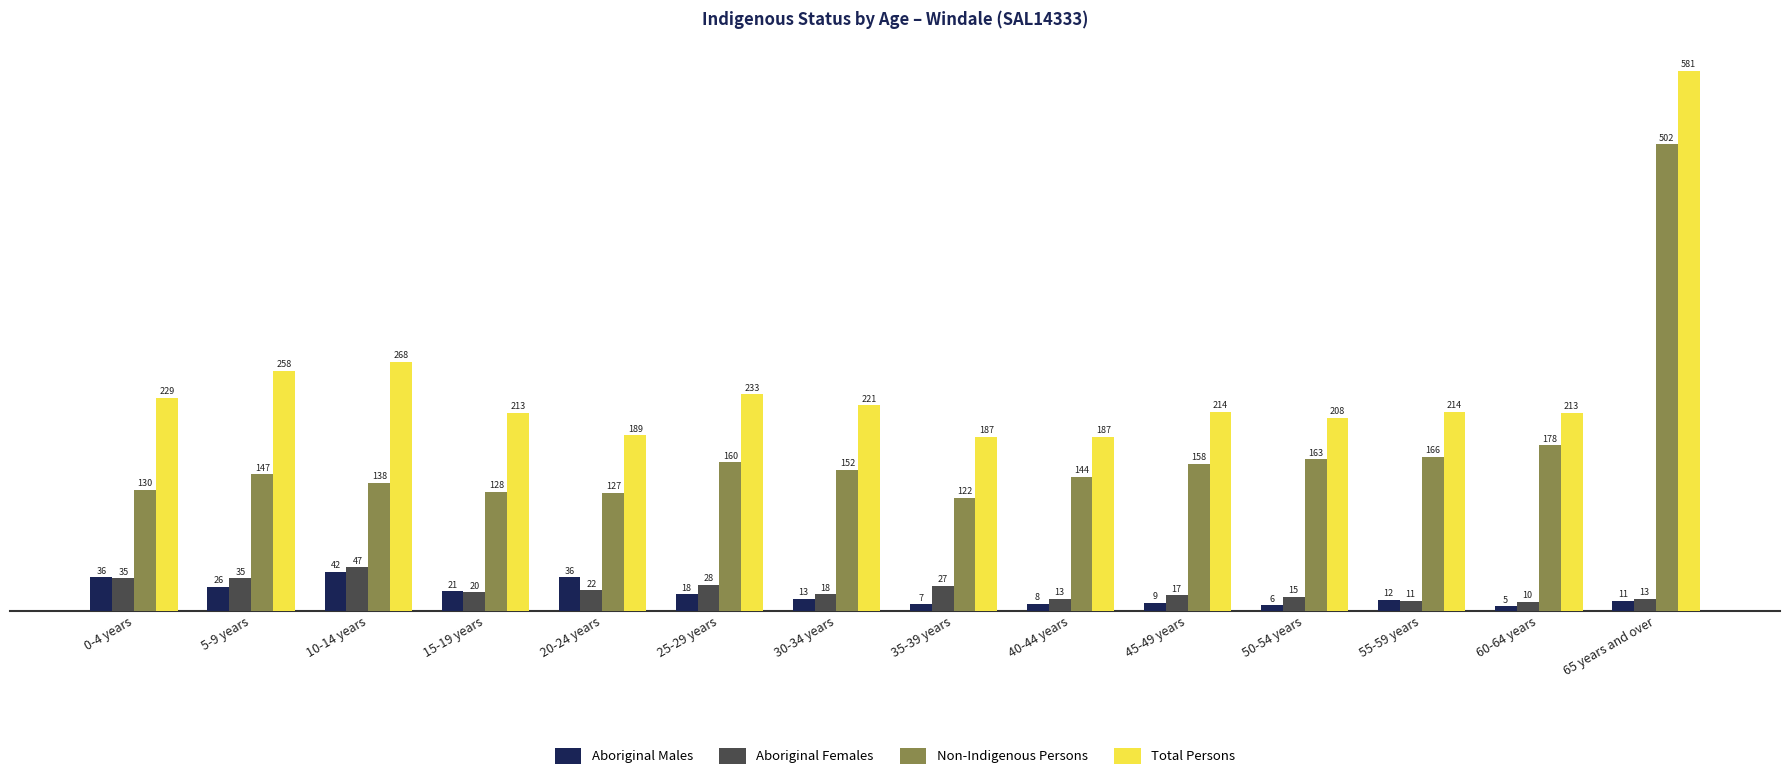

The value of Non-Indigenous Persons at 15-19 years is 192. True or false?

False